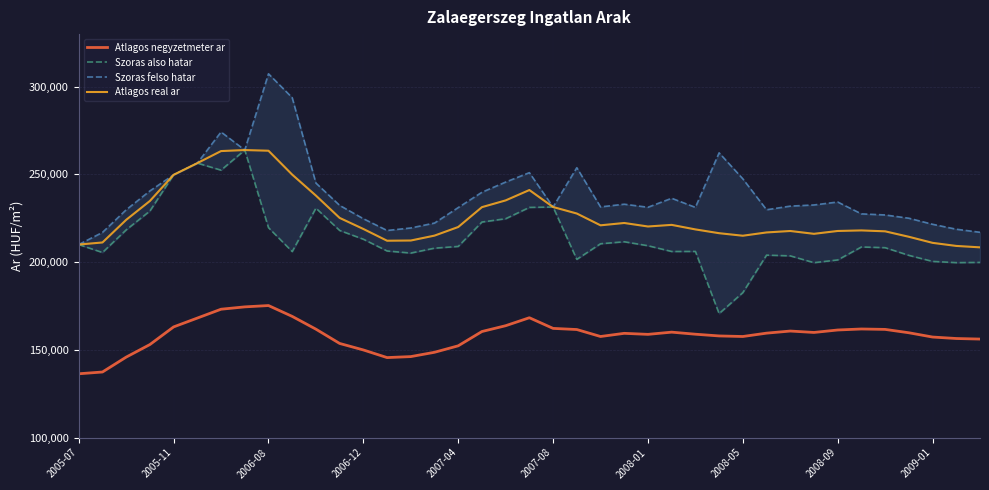

How many lines are shown in the chart?

4